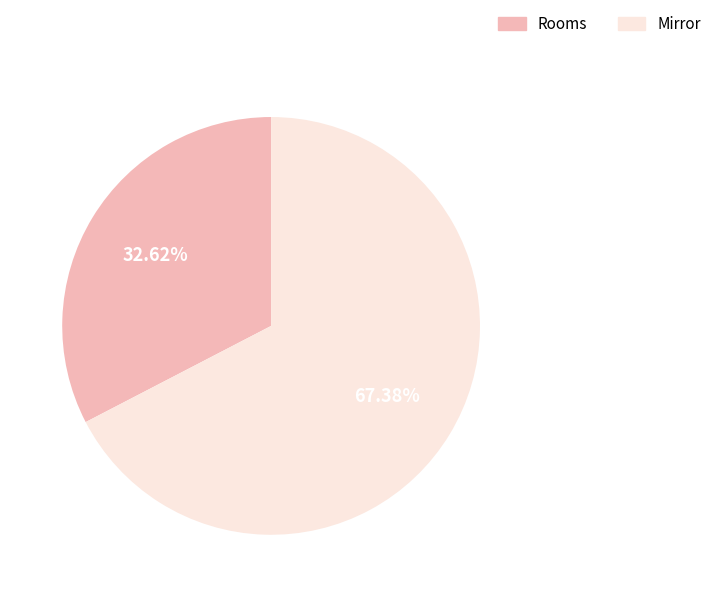

Is it true that Rooms is 33% of the pie?

True